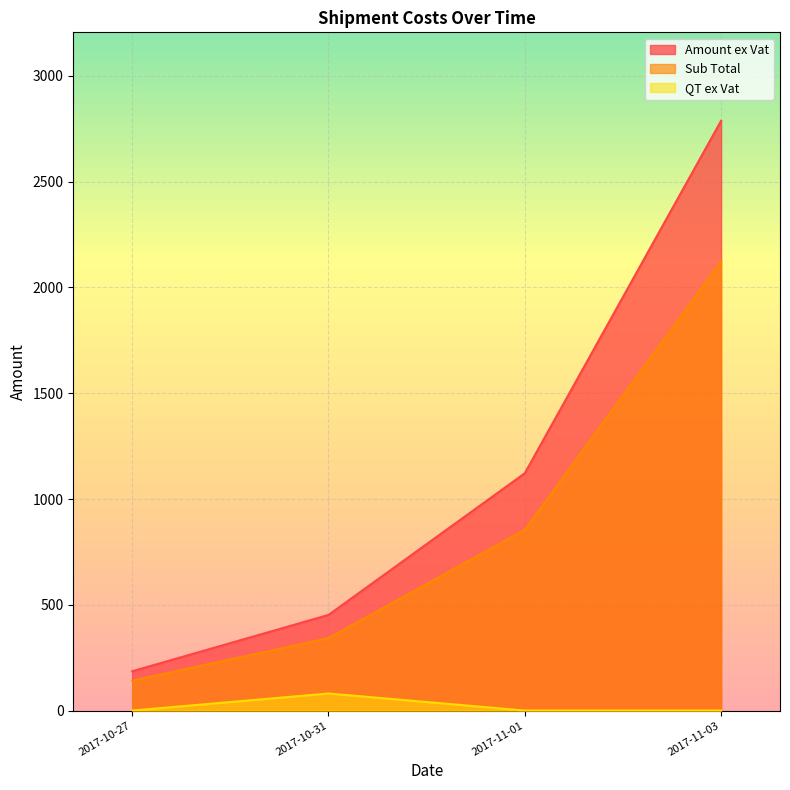

The value of Amount ex Vat at 2017-10-27 is 185.7. True or false?

True